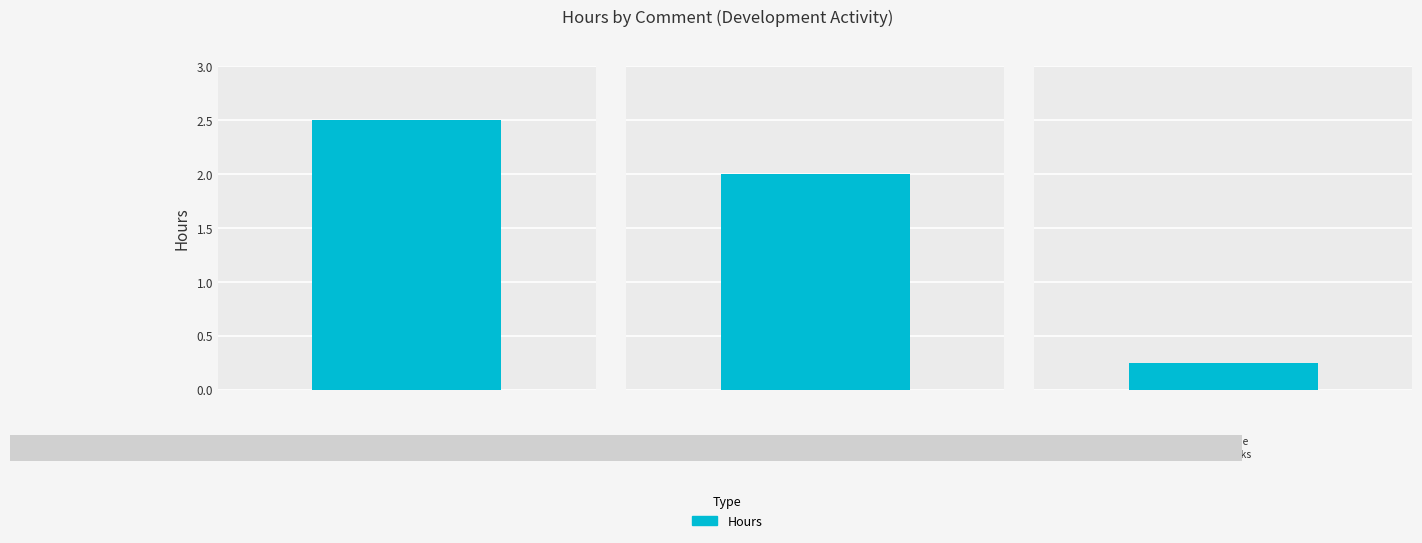

Reading left to right, transcribe all the data shown in this chart.

TDC mode handling, message logging=2.5	TDC mode handling=2.0	TDC mode flag tweaks=0.2